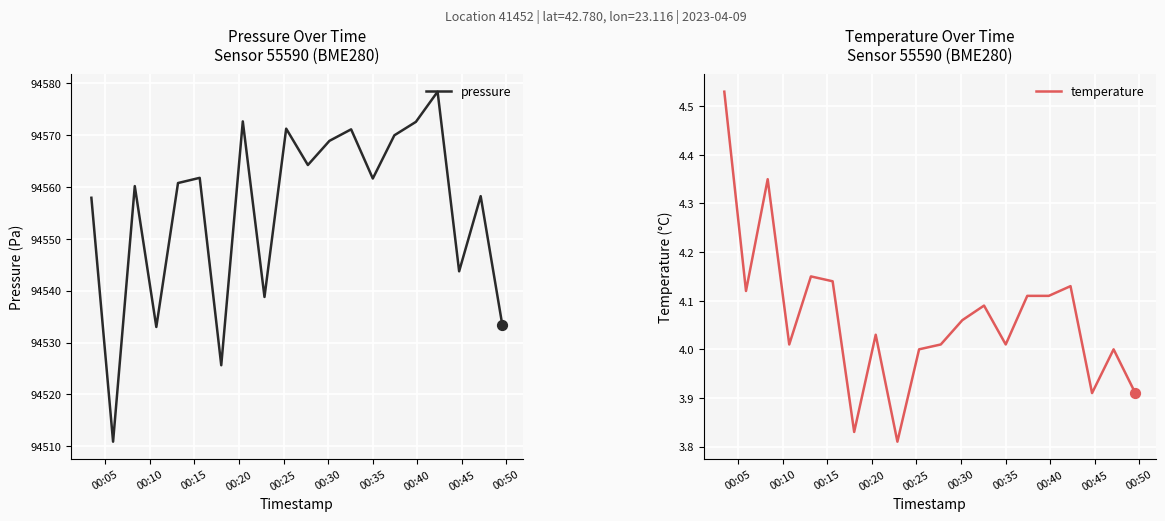

Which series reaches the maximum Y coordinate?

pressure